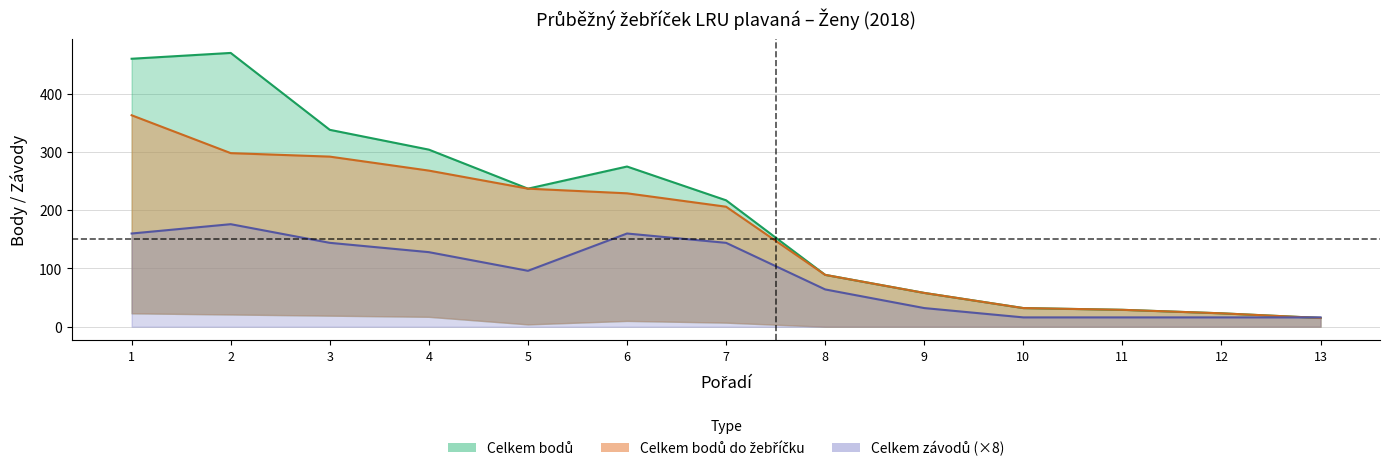

What is the sum of all Celkem bodů values?

2547